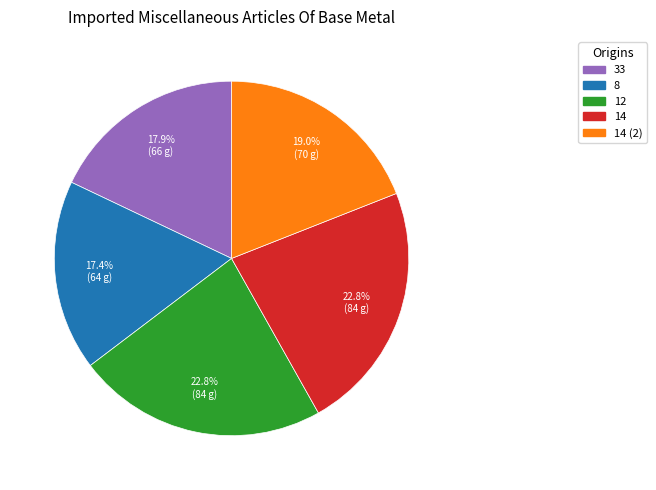

Is there a majority slice in this chart?

No